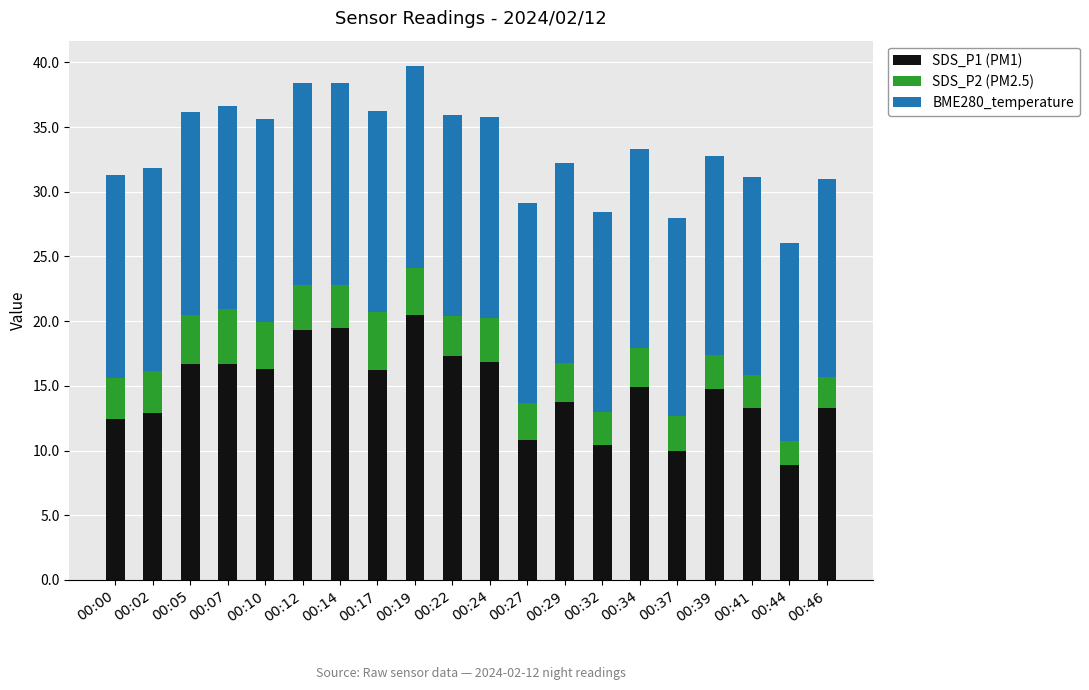

What is the difference between the maximum and second lowest values in the SDS_P1 (PM1) series?

10.5